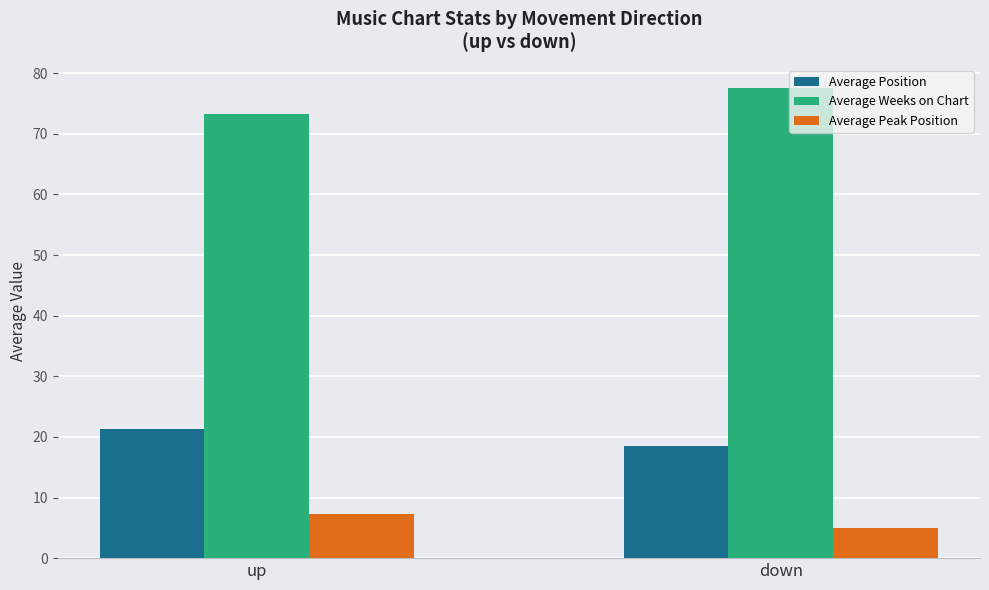

The Average Position series shows 31.5 at down. True or false?

False